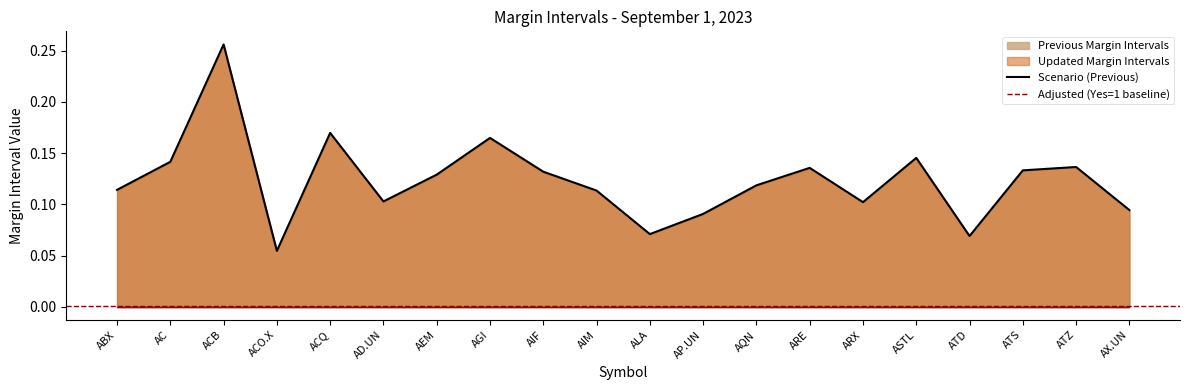

At how many categories does at least one series exceed 0?

20